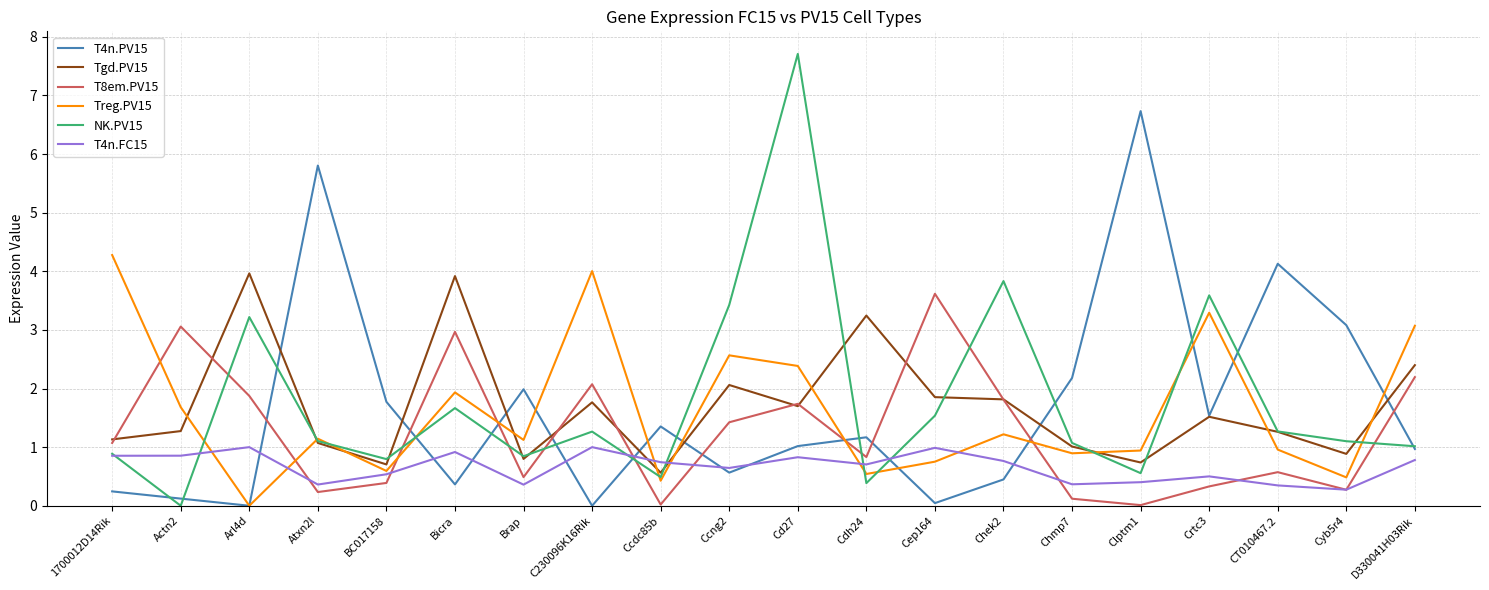

The value of T4n.PV15 at Crtc3 is 0.4. True or false?

False